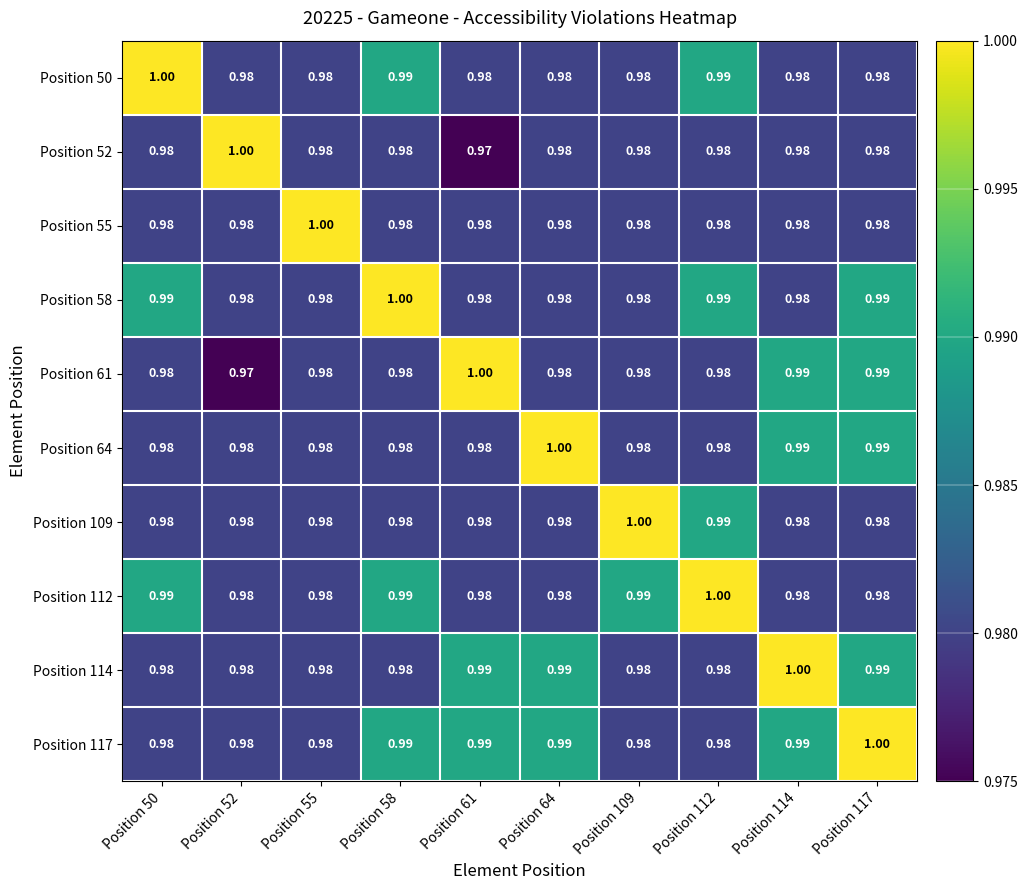

At which category is the sum across all series the highest?

Position 117